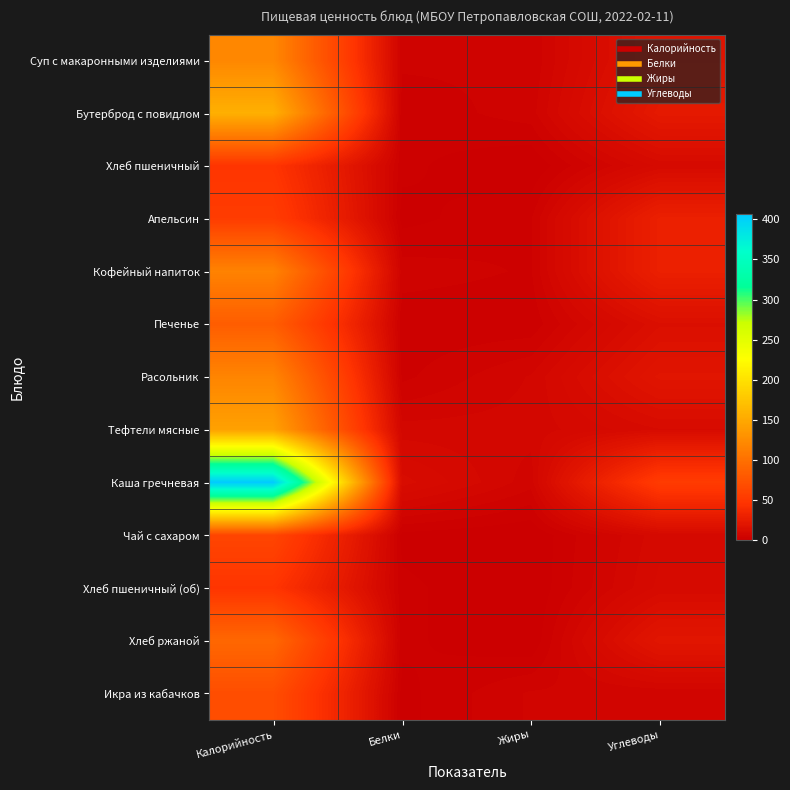

At how many categories does at least one series exceed 389?

1